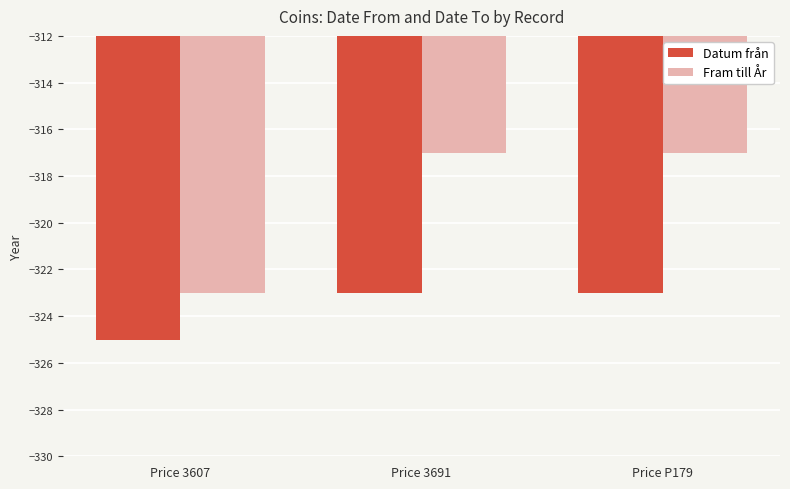

Reading left to right, transcribe all the data shown in this chart.

Datum från: -325	-323	-323
Fram till År: -323	-317	-317